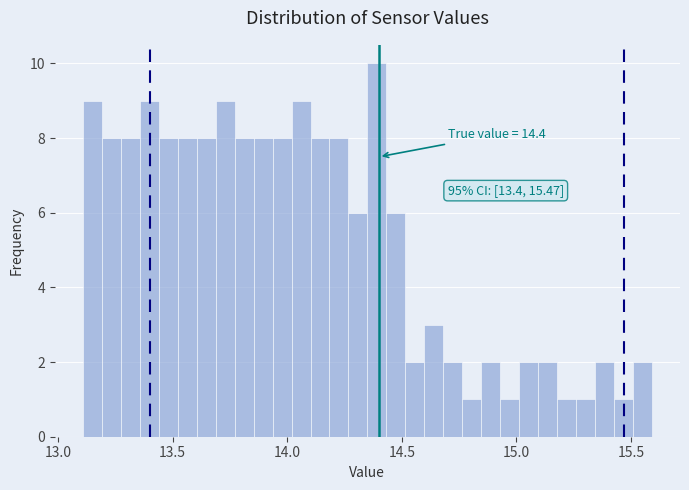

Read against the x-axis, roughly where is the centre of the tallest bar?

14.40